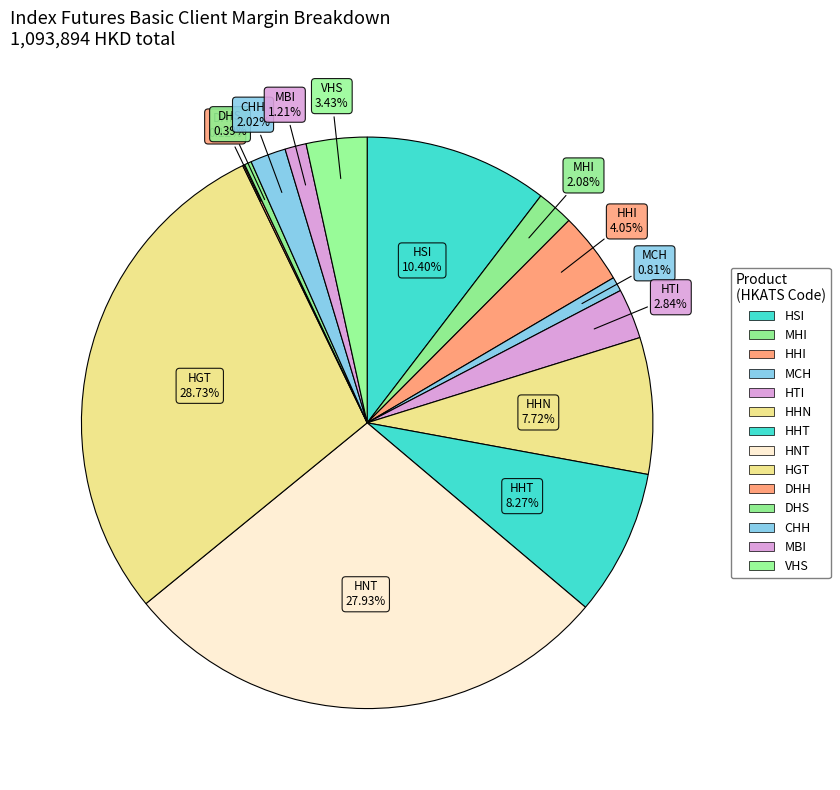

To the nearest percent, what is the combined percentage of MHI and MCH?

3%